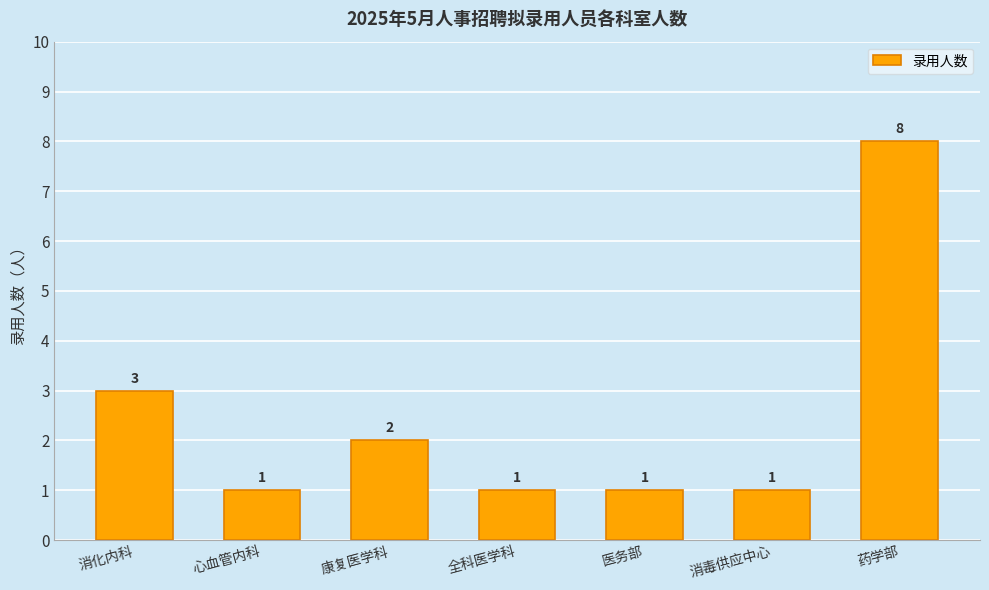

What is the difference between the second highest and minimum values?

2